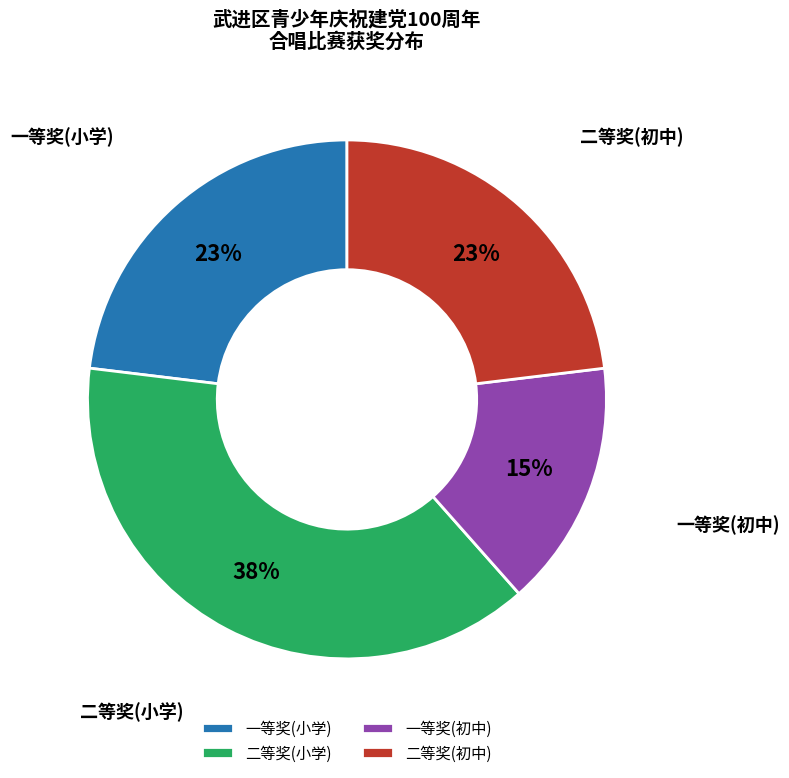

Is 二等奖(小学) the majority of the pie?

No